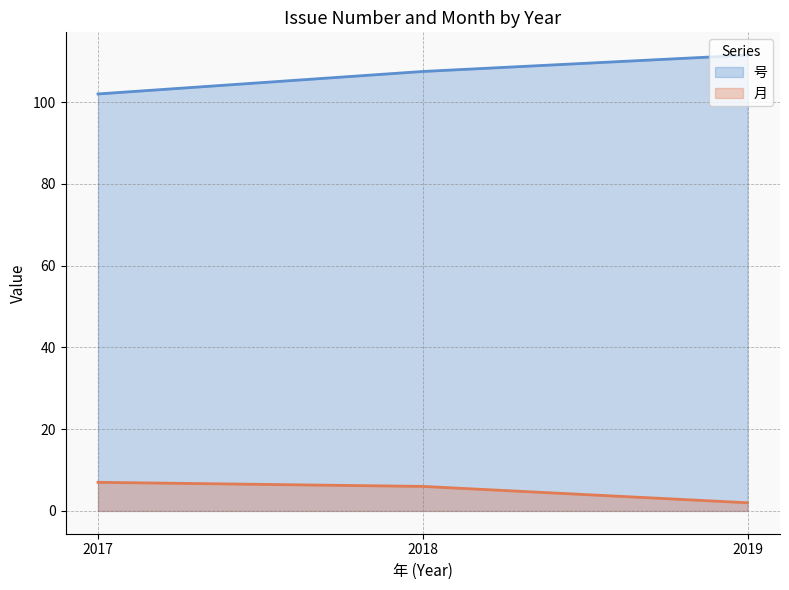

True or false: 月 and 号 cross at least once.

False